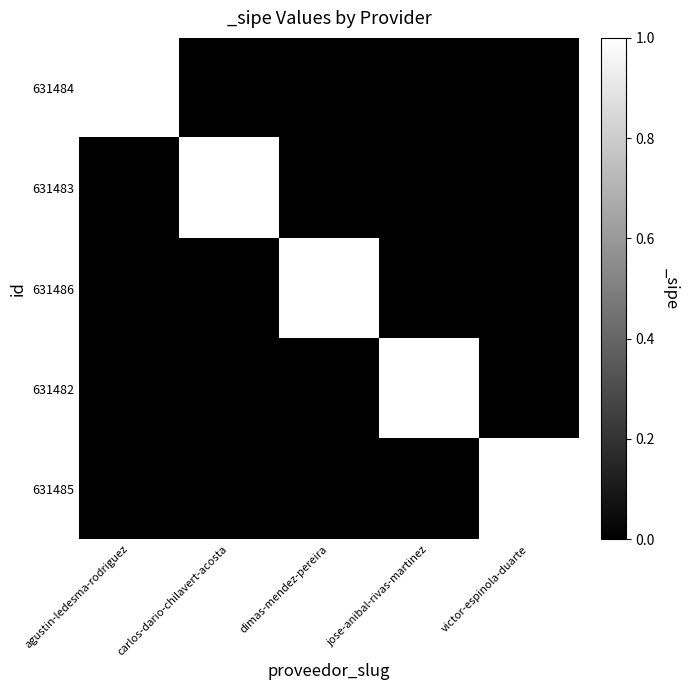

What is the spread (max minus min) of values at victor-espinola-duarte?

1